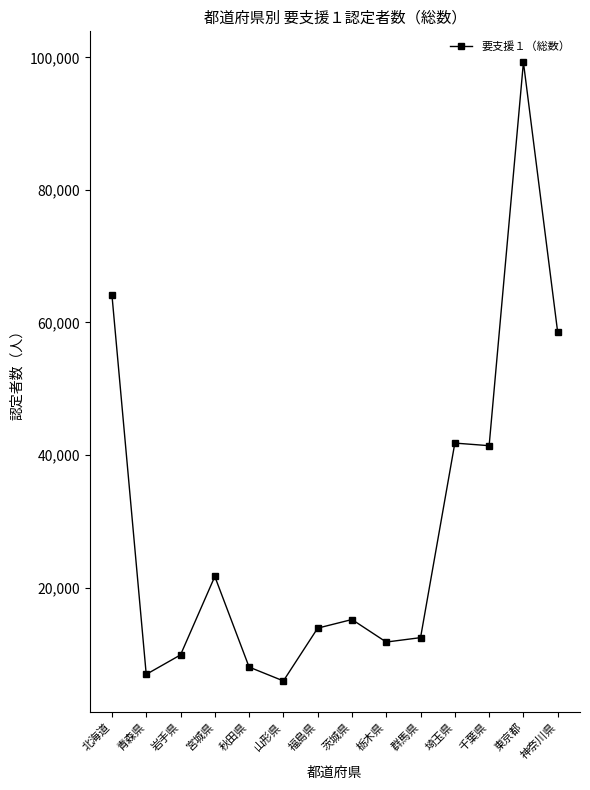

What is the label of the 10th point from the left?

群馬県